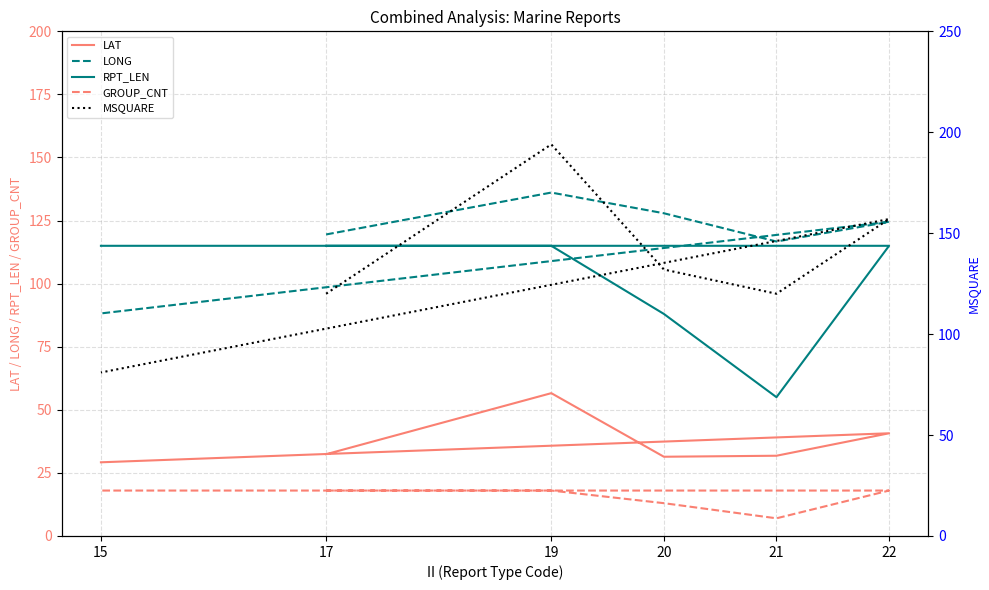

How many interior local peaks does the LAT series have?

2